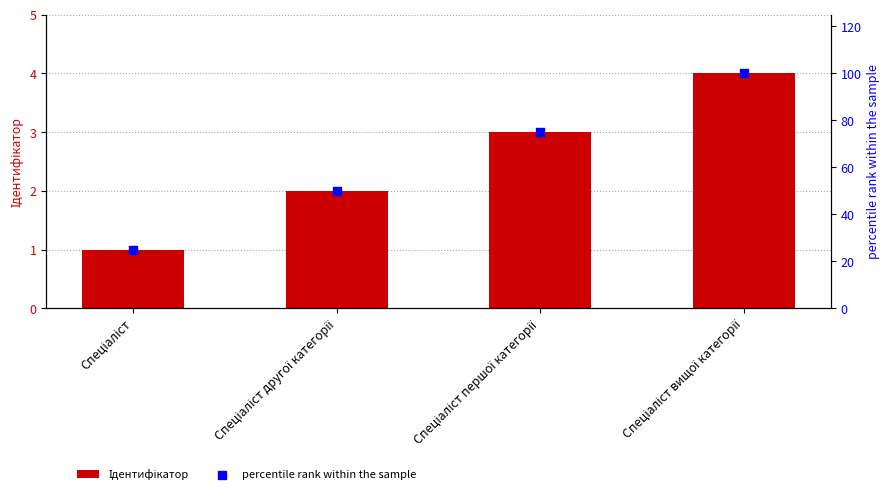

Which series has the widest spread of Y values?

percentile rank within the sample